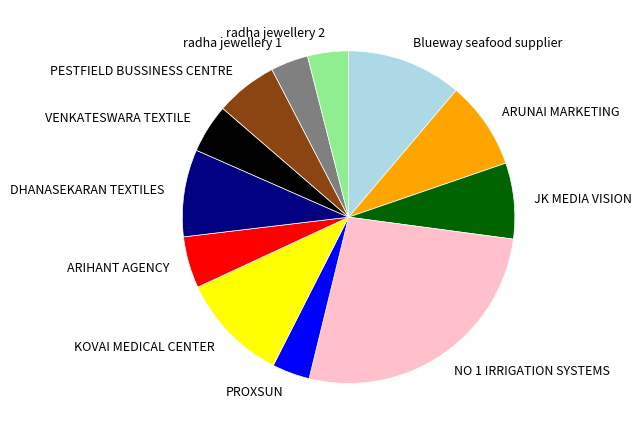

Which slice is the largest?

NO 1 IRRIGATION SYSTEMS